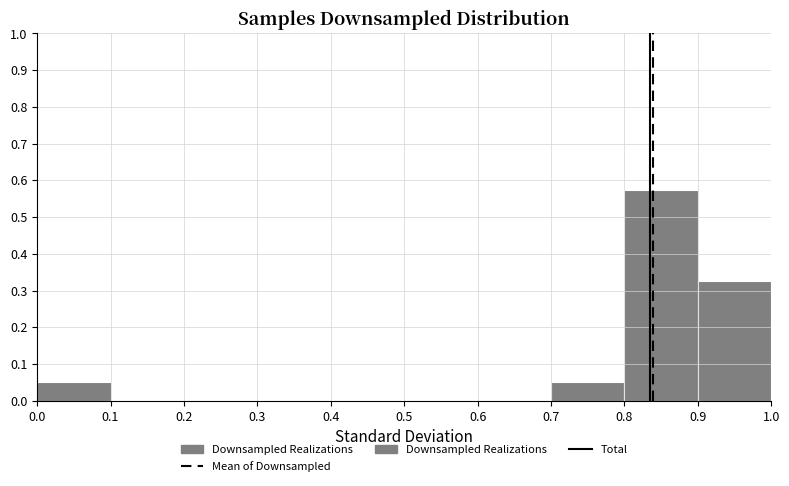

What is the height of the bar covering 0.0 to 0.1 on the x-axis? The values are not printed on the chart, so give them approximately, as read against the axis.

0.05